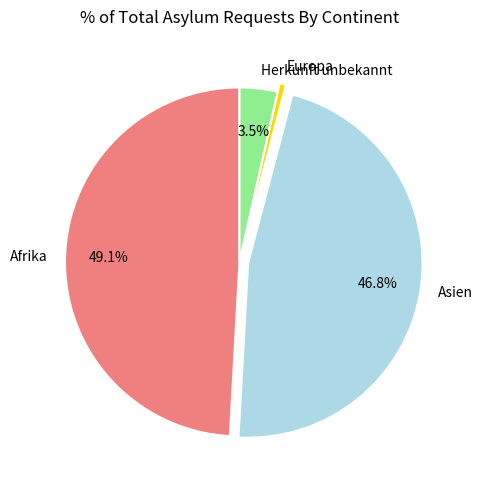

To the nearest percent, what percentage of the pie is Asien?

47%